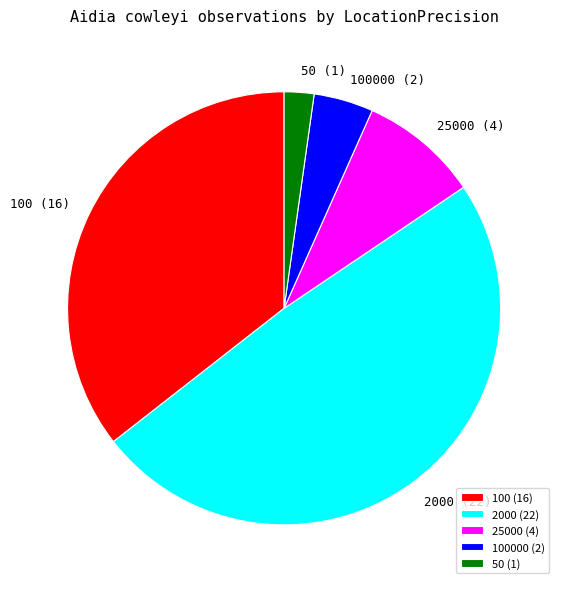

How many segments does this pie chart have?

5